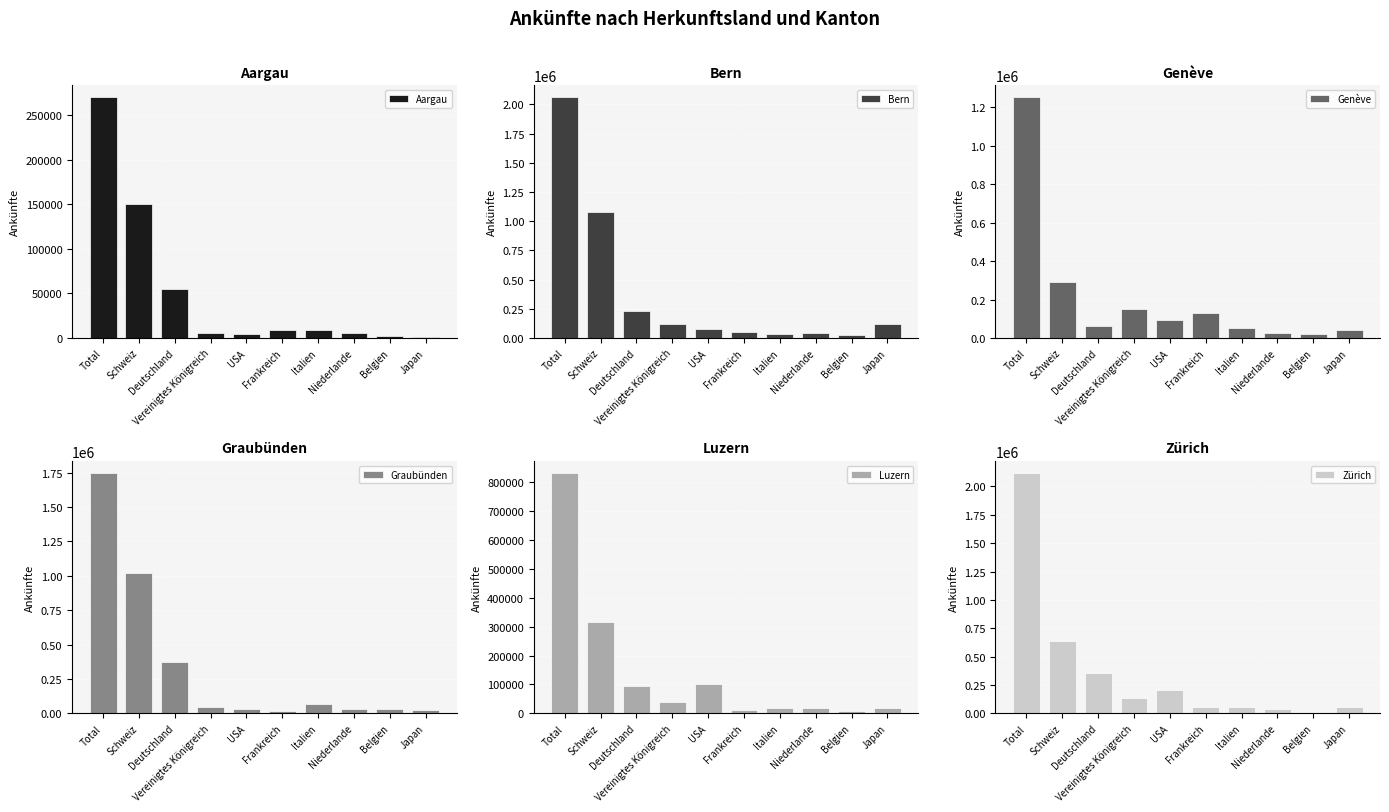

How many values in the Genève series are below 94508?

5